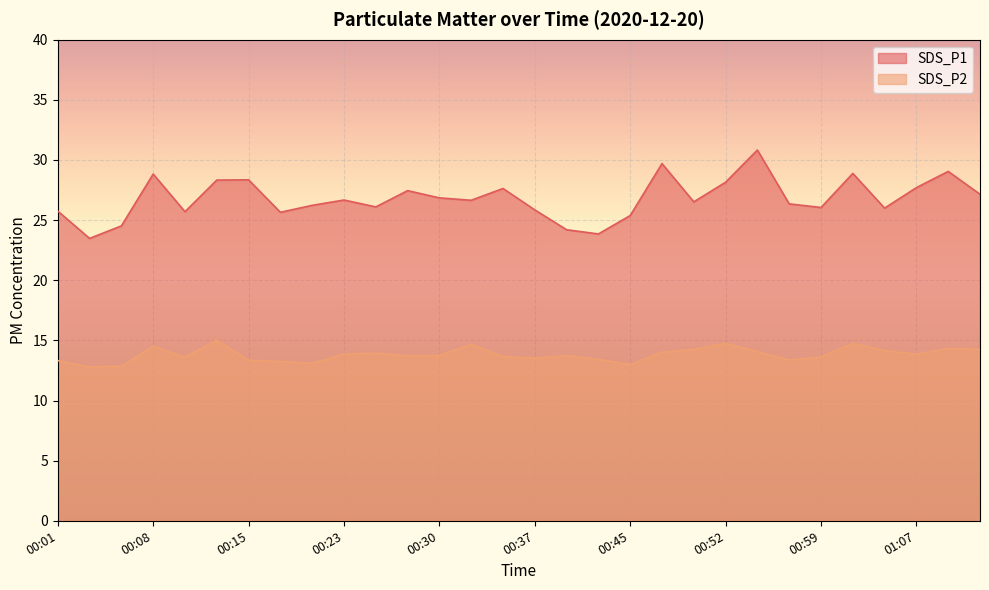

At which category does SDS_P1 reach its first local valley?

00:03